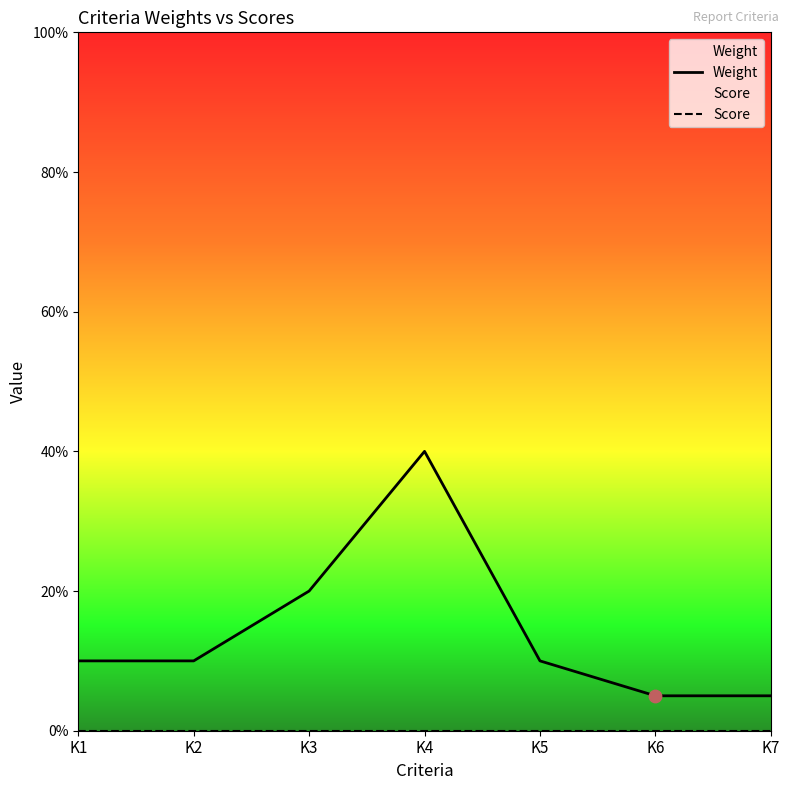

What are all the series names shown in the legend?

Weight, Score